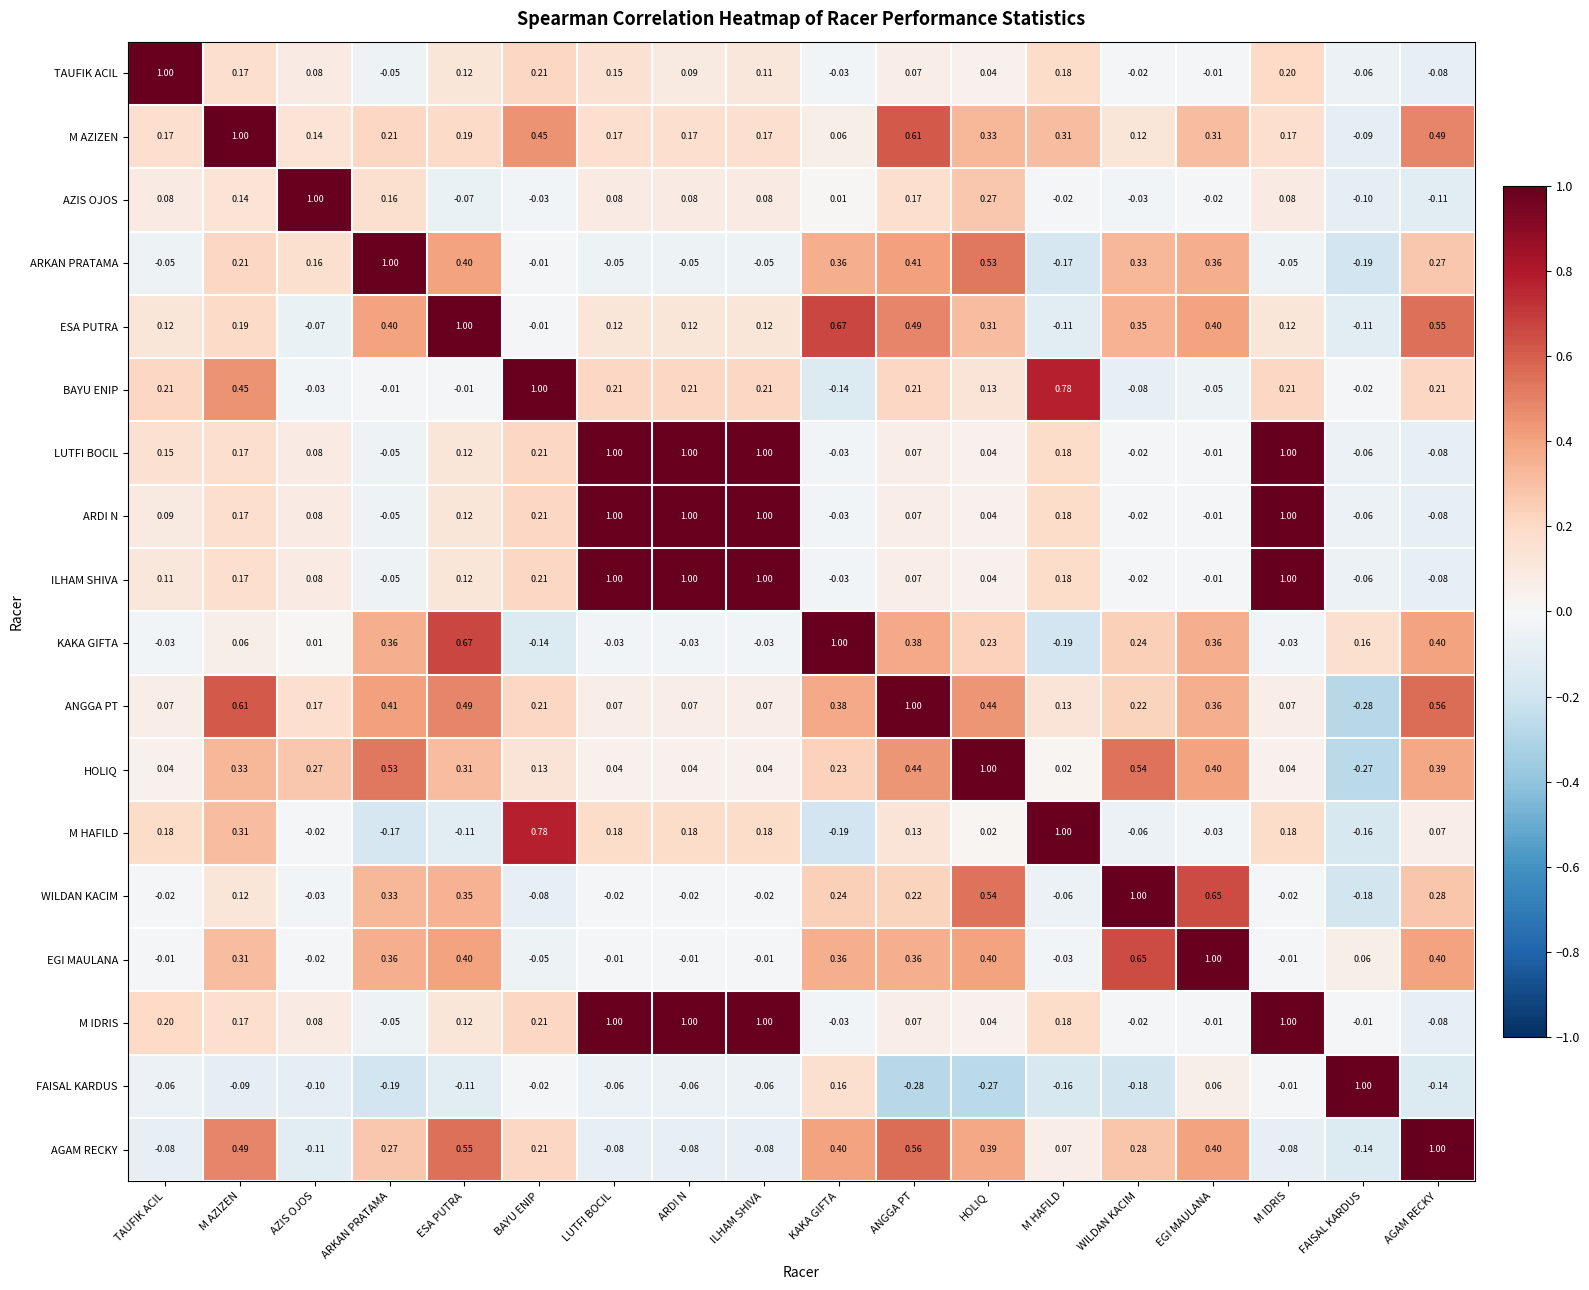

At which category is the sum across all series the highest?

ANGGA PT